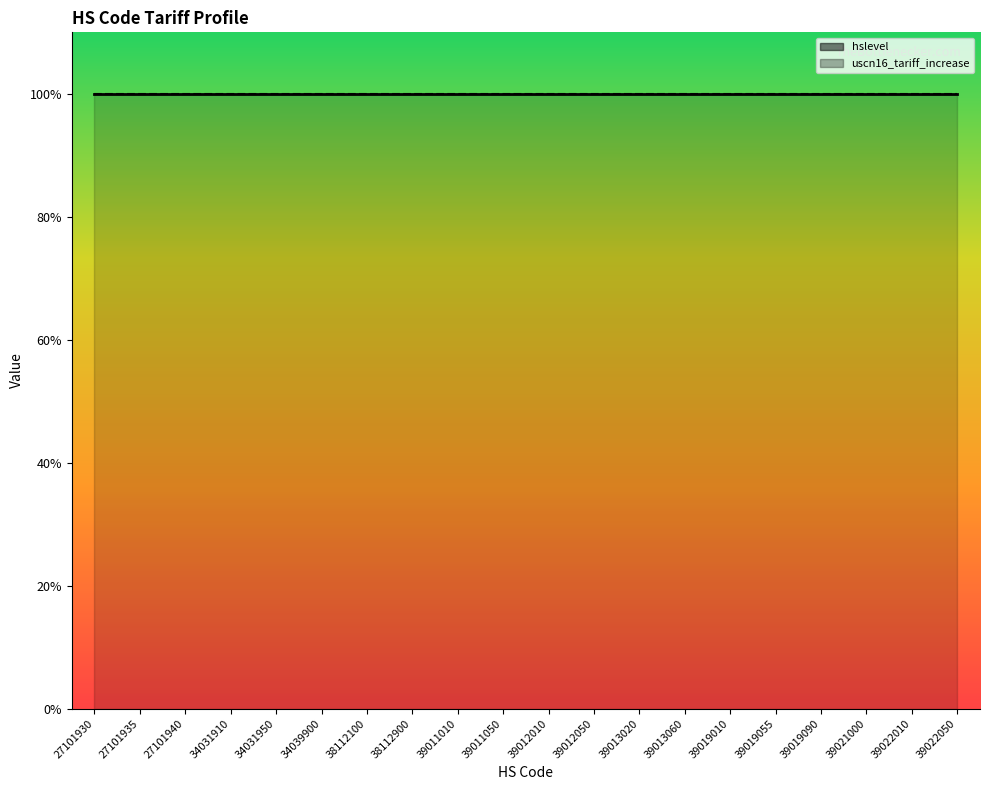

Is it true that uscn16_tariff_increase equals 0.2 at 39012050?

True